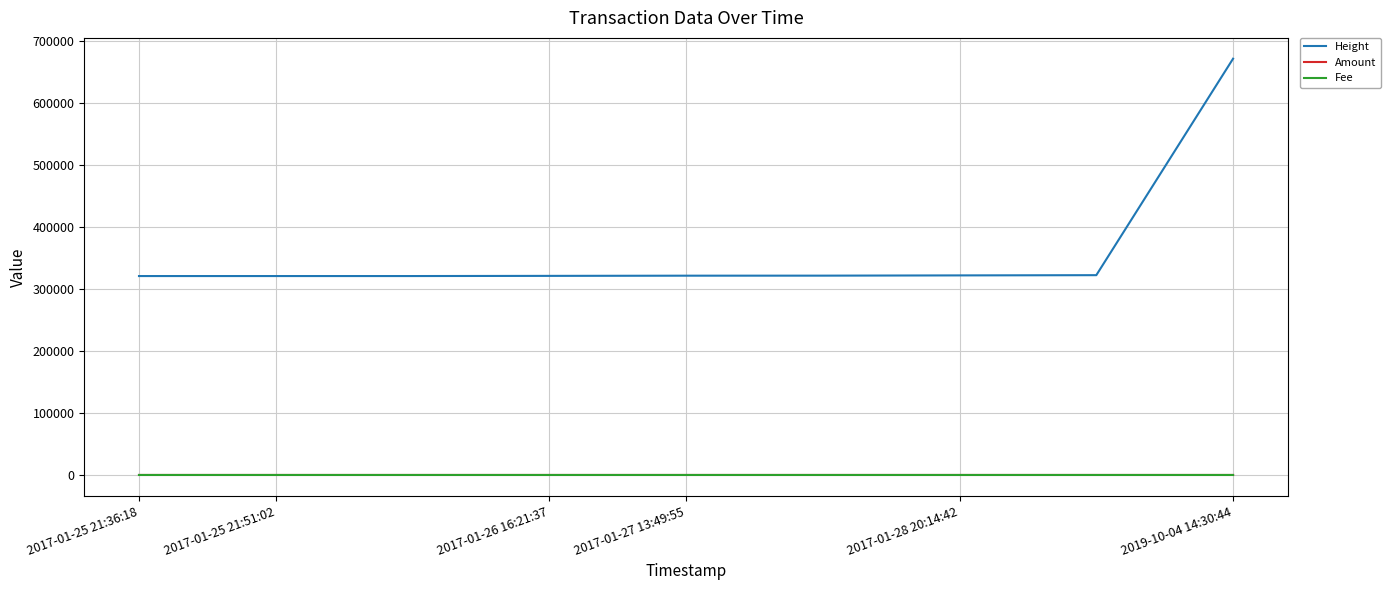

Does the chart display data point markers on the line(s)?

No